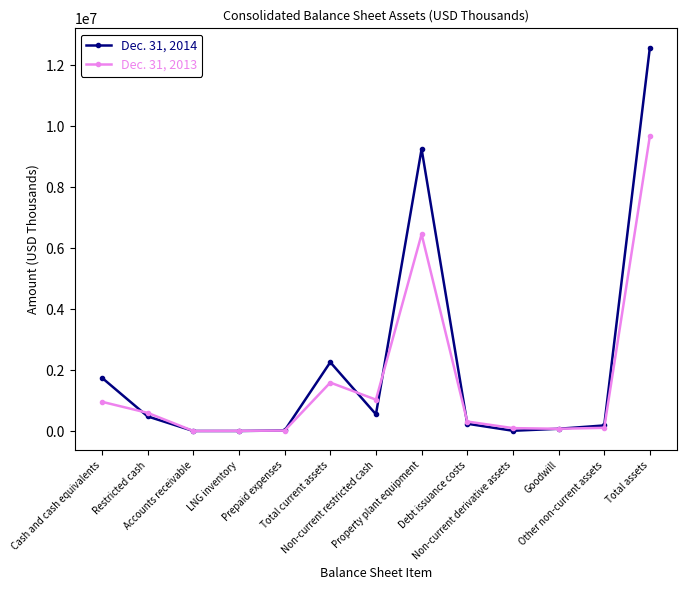

What is the total value across all series at Non-current restricted cash?

1582210